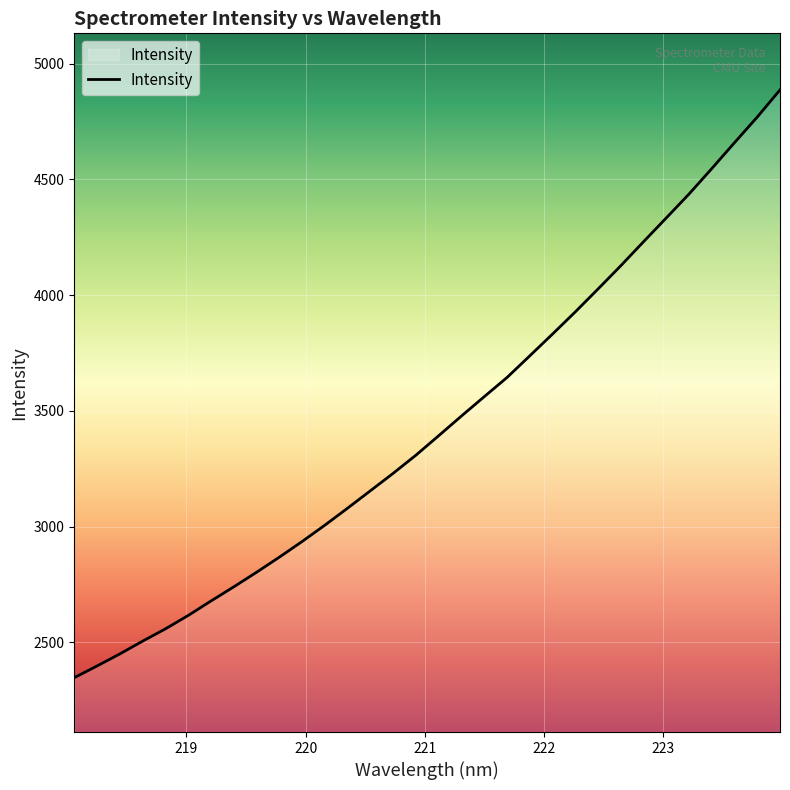

What is the maximum value shown in the chart?

4886.5